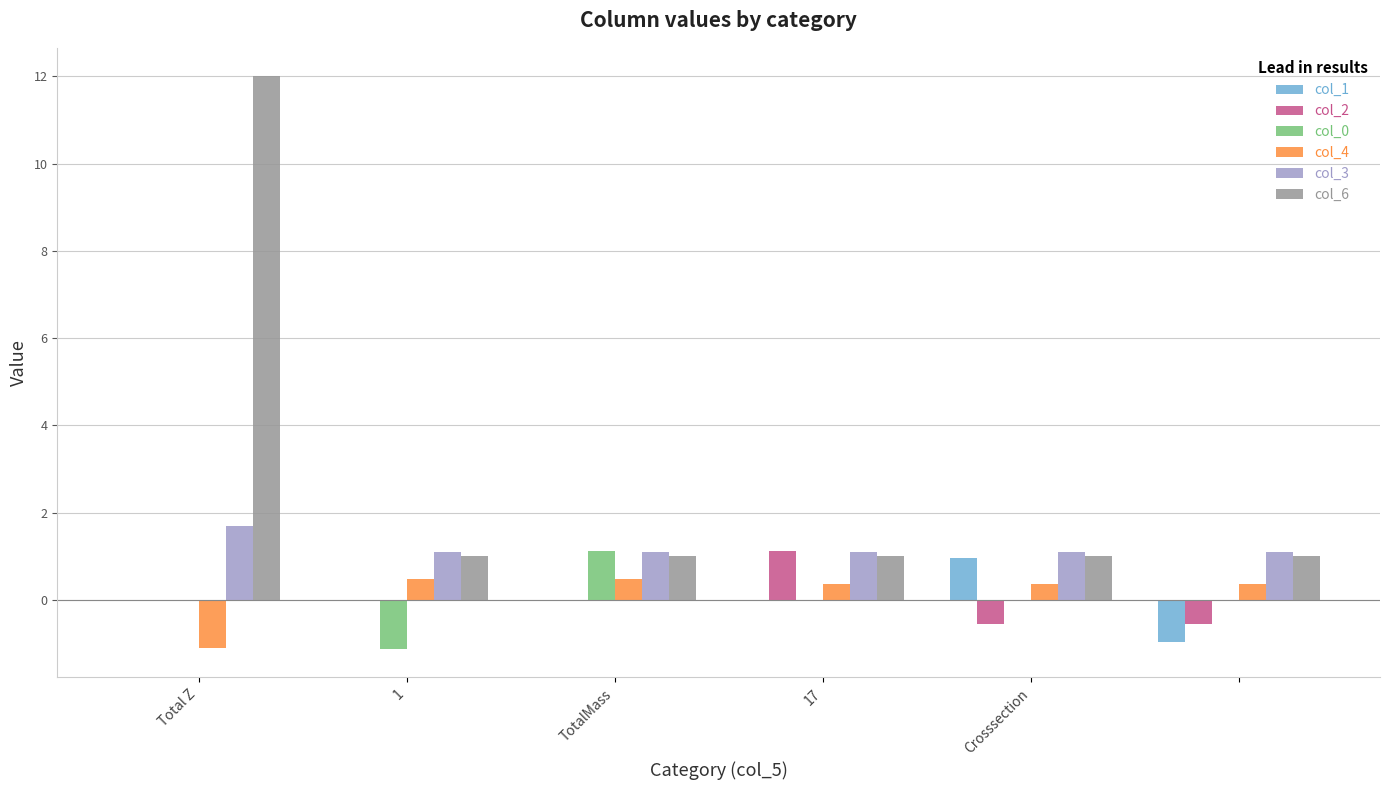

What is the sum of all col_6 values?

17.0